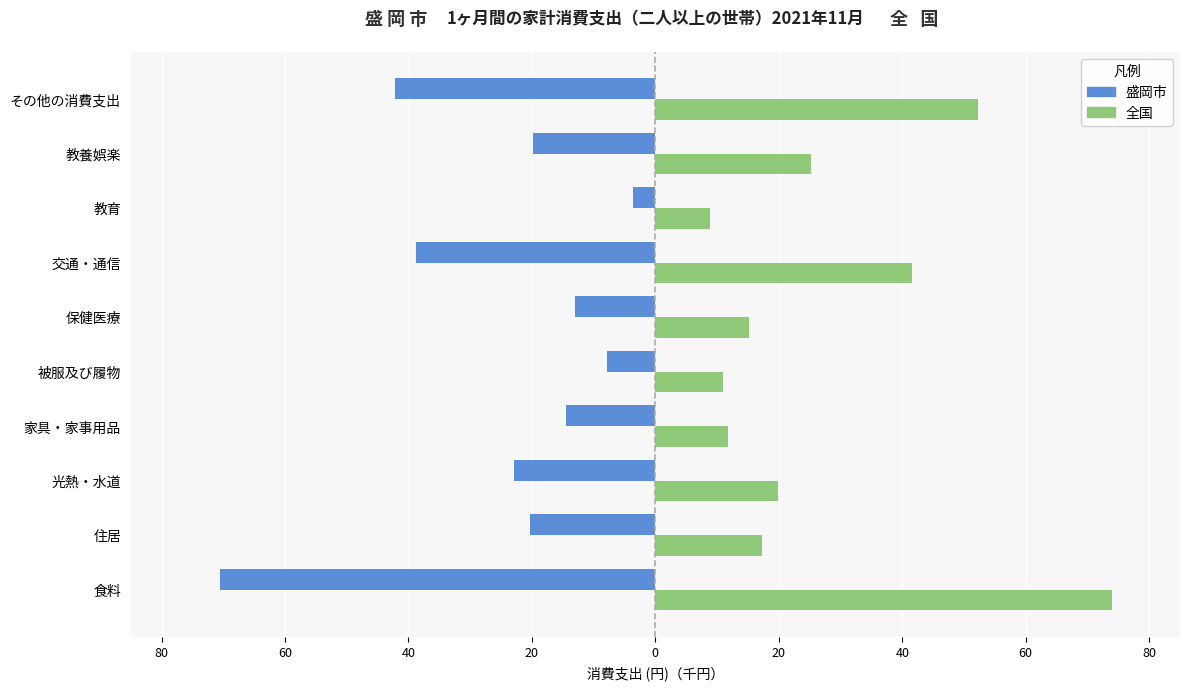

What are all the series names shown in the legend?

盛岡市, 全国